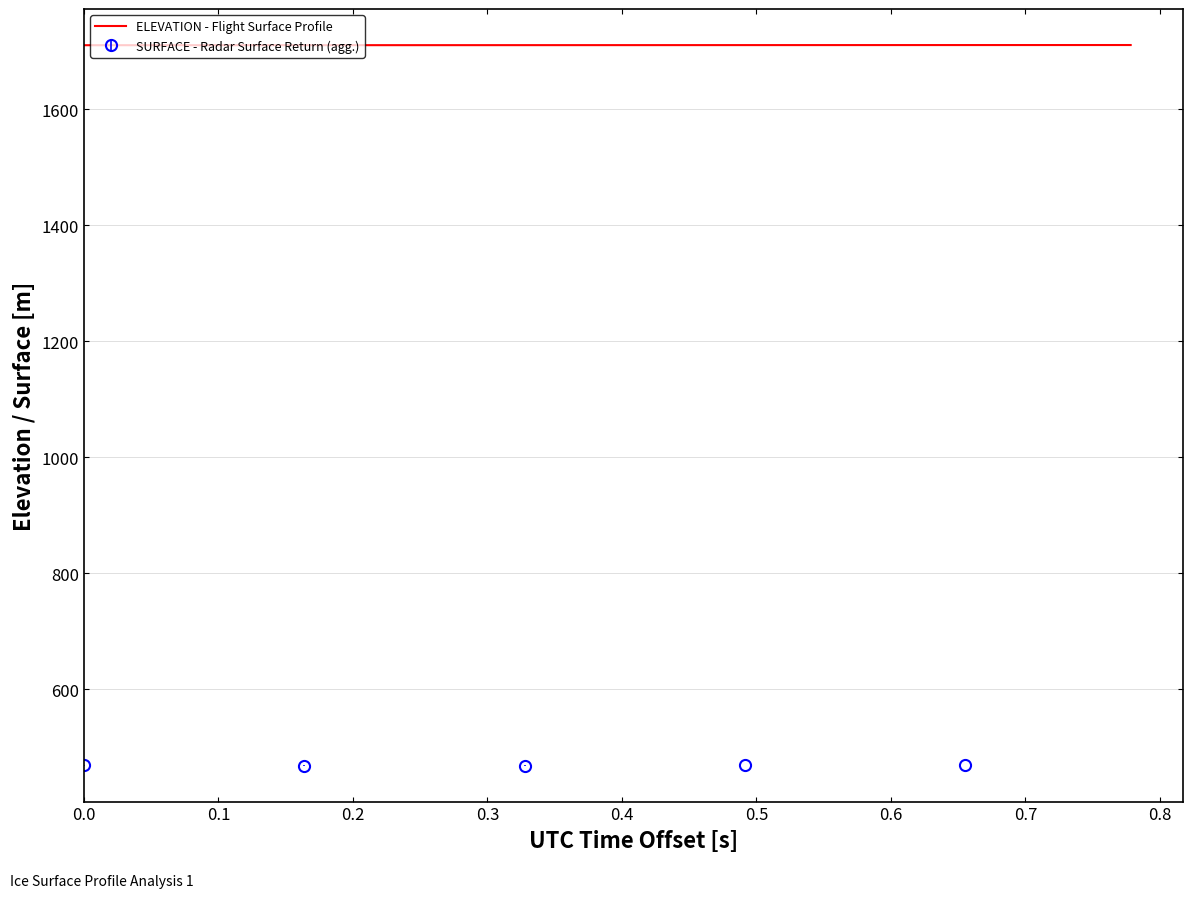

True or false: the data has more than 2 interior local peaks.

False